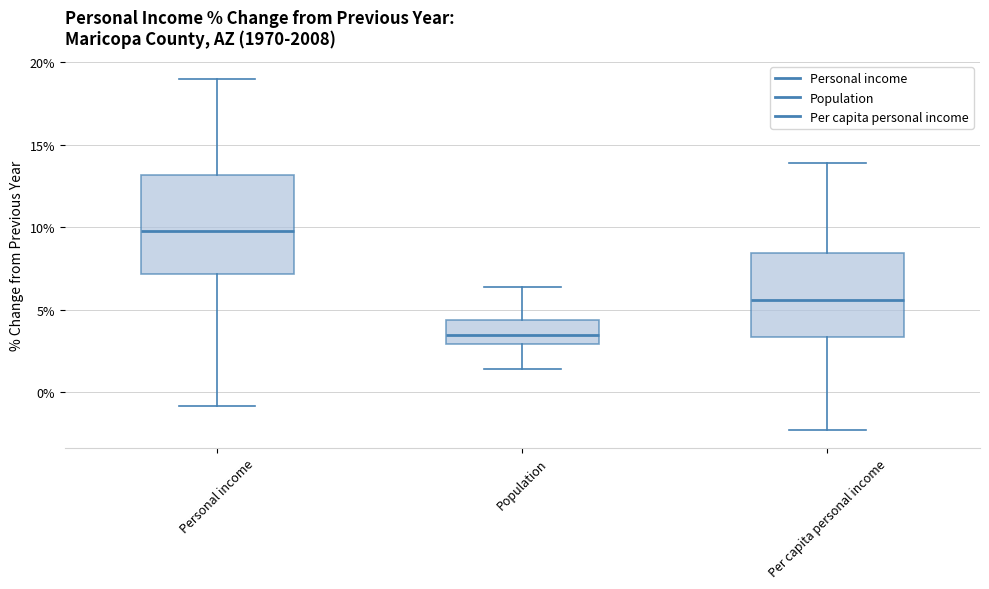

Which box has the lowest median line?

Population